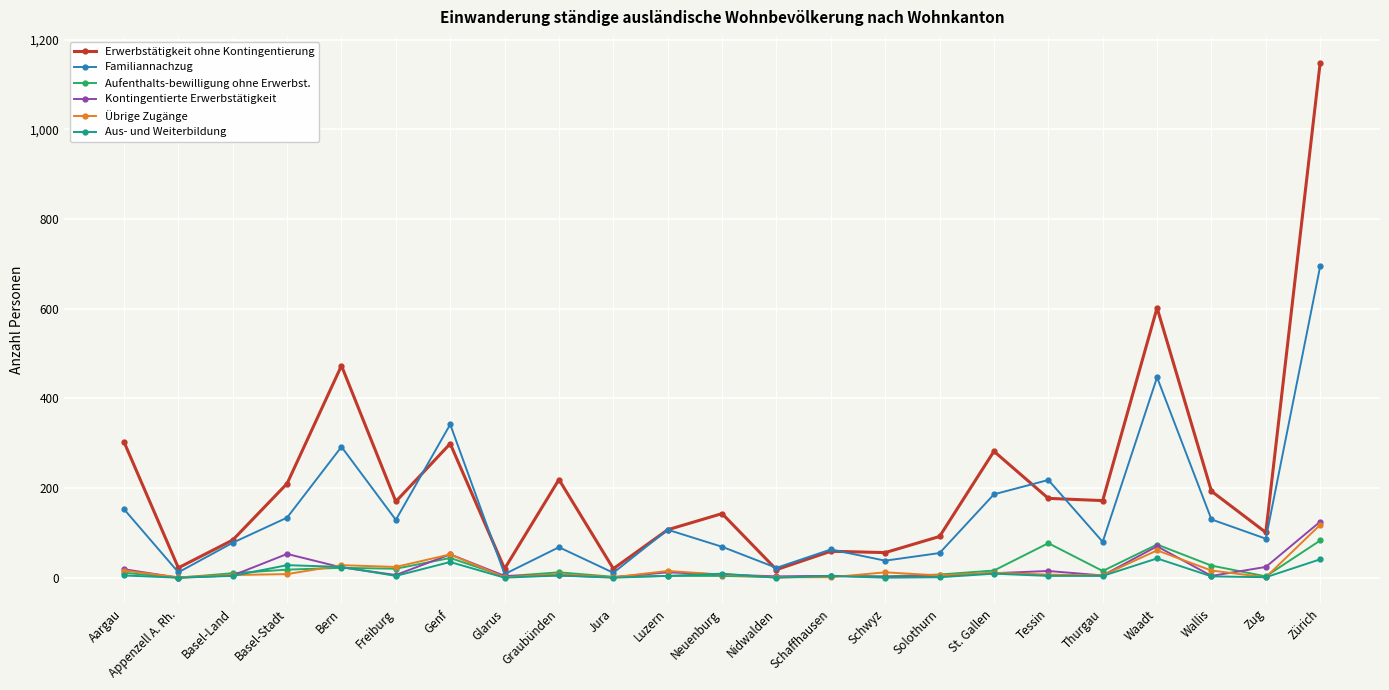

At how many categories does at least one series exceed 1094?

1